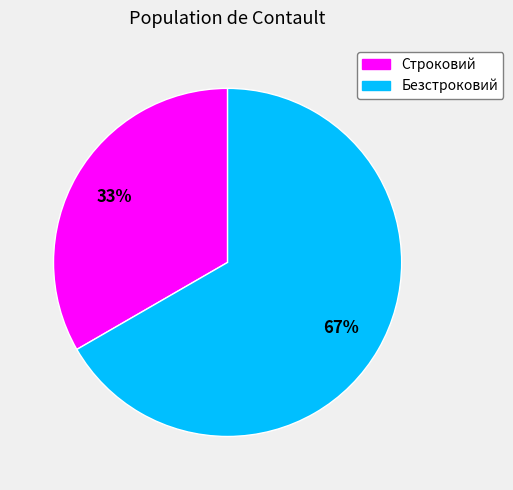

Which has a higher value, Безстроковий or Строковий?

Безстроковий